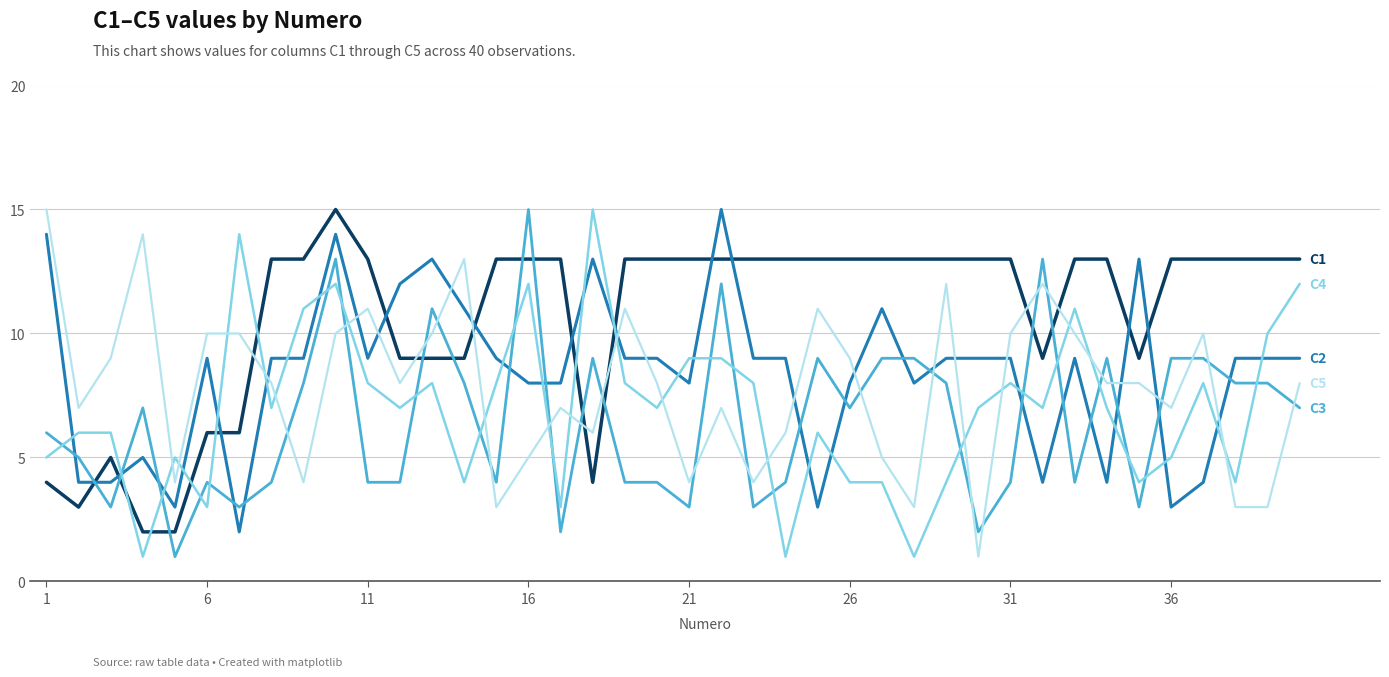

What is the maximum value shown in the chart?

15